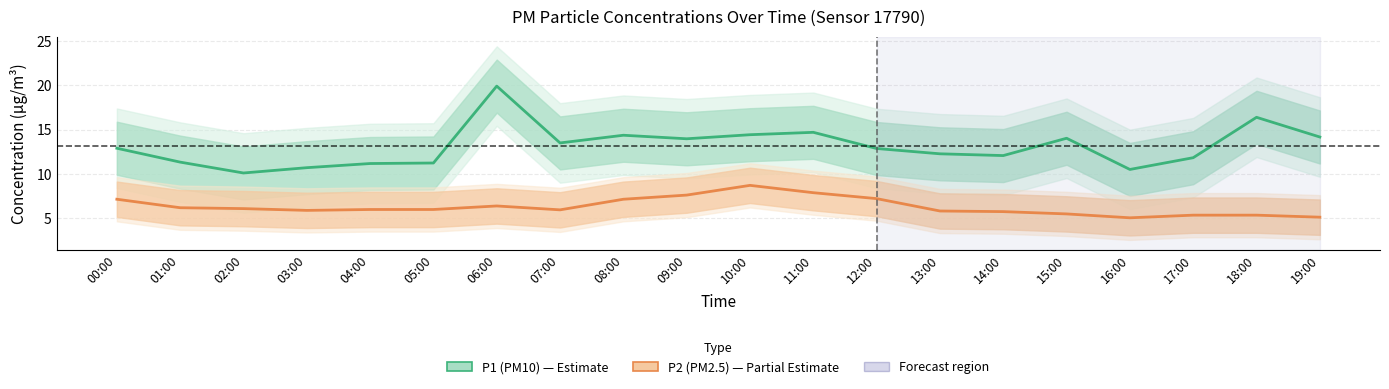

Which series changed the most between 14:00 and 17:00?

P2 (PM2.5)